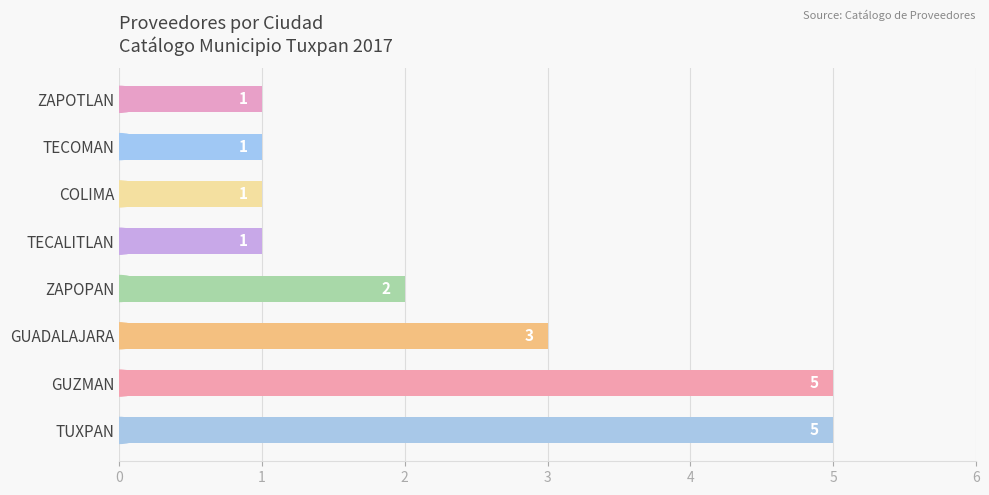

How many categories are shown in the chart?

8